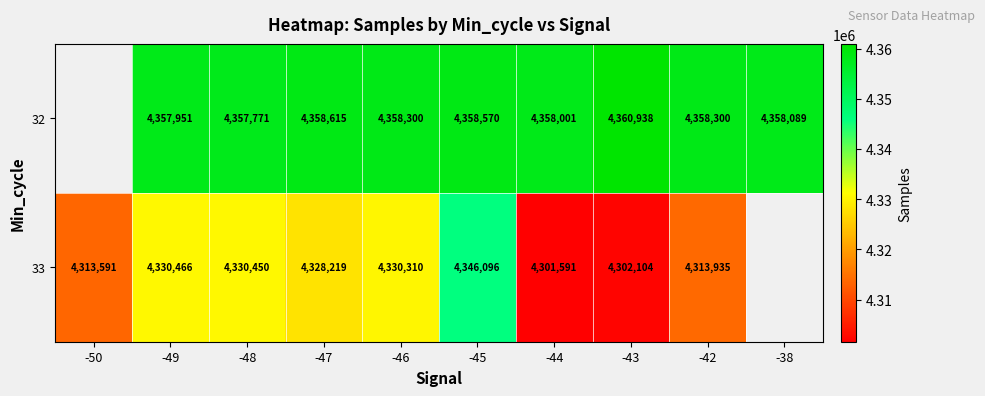

What is the greatest value displayed?

4360938.0